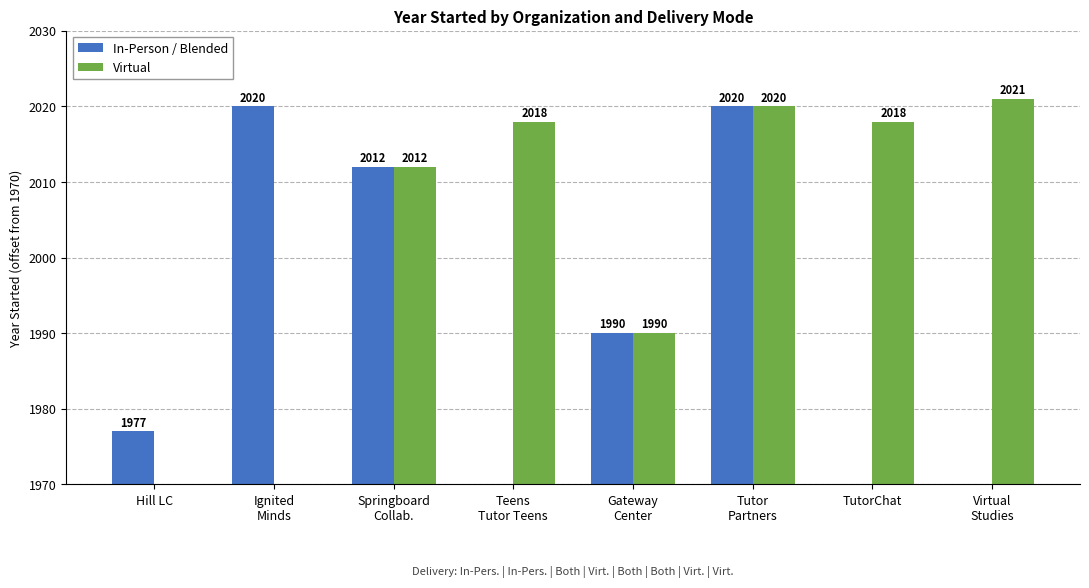

Between TutorChat and Springboard
Collab., which is larger?

Springboard
Collab.